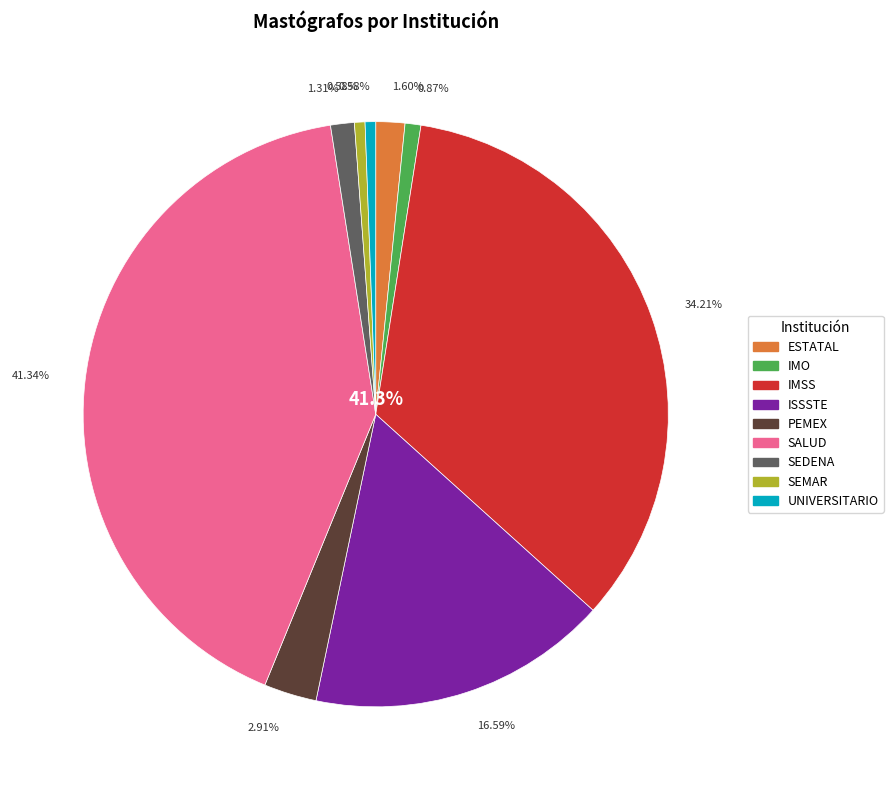

To the nearest percent, what is the difference between the largest and smallest slice percentages?

41%